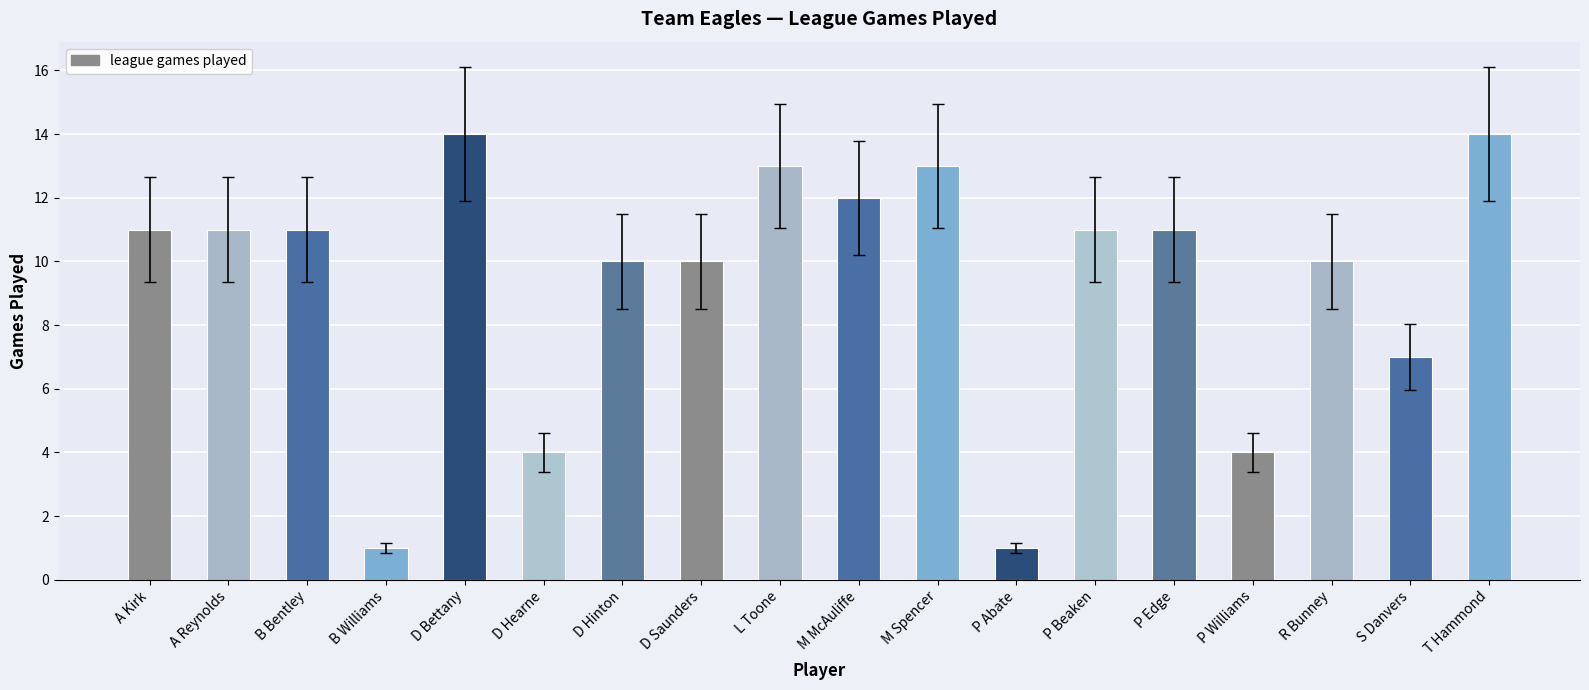

Approximately how many times larger is the value at M McAuliffe compared to R Bunney?

1.2